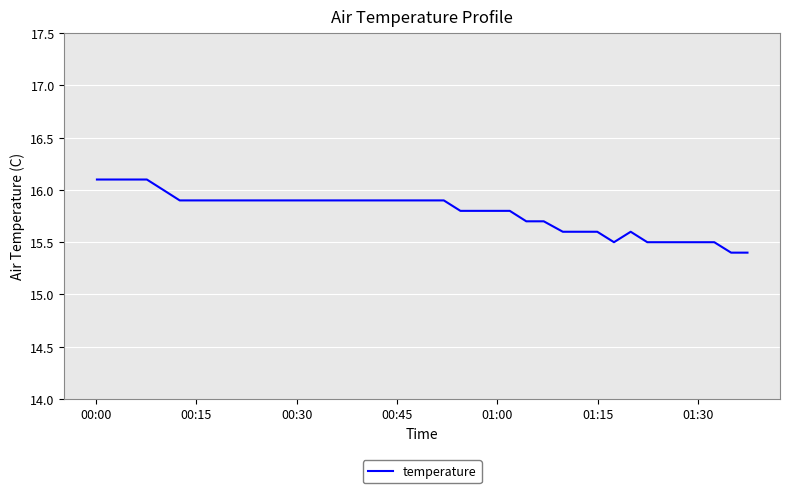

What is the difference between the maximum and minimum values?

0.7